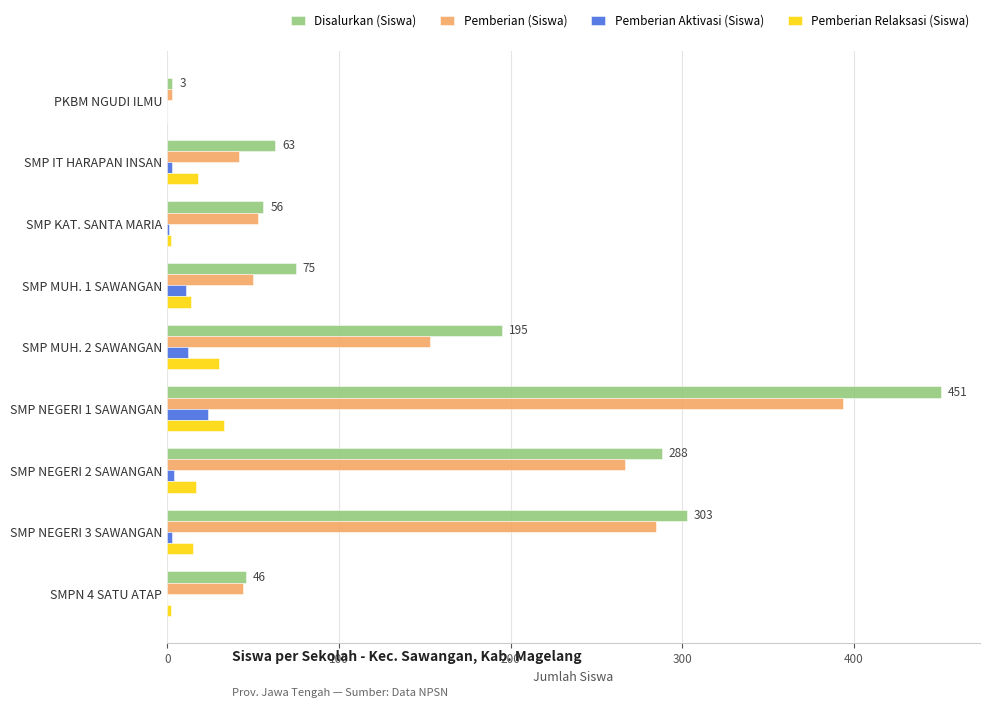

What is the sum of all Pemberian Relaksasi (Siswa) values?

131